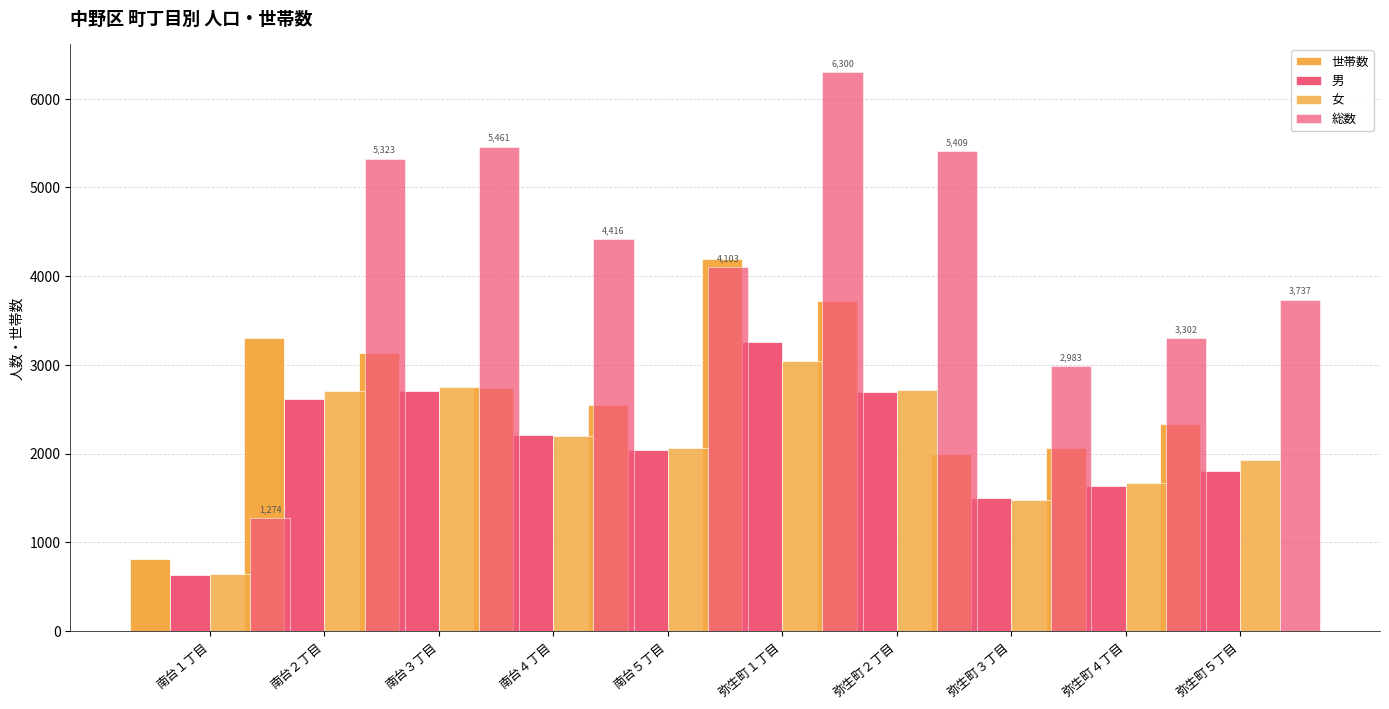

What is the label of the 6th bar from the left?

弥生町１丁目